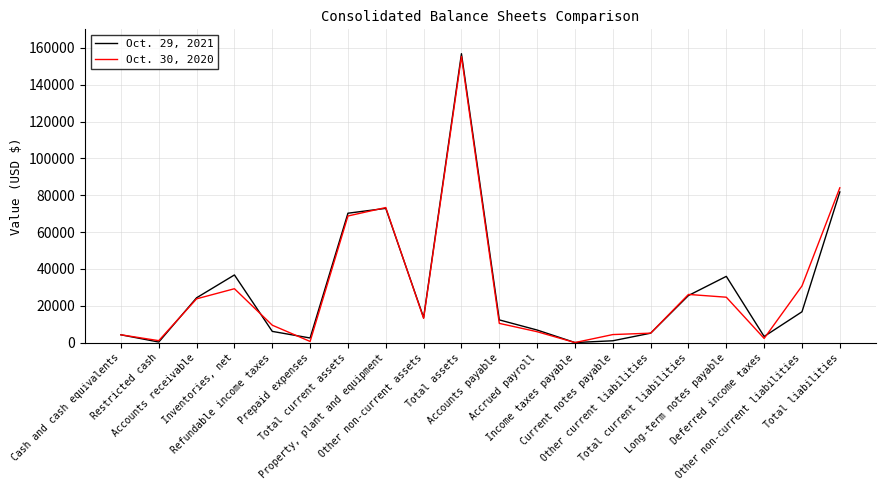

Which series has the widest spread of values?

Oct. 29, 2021